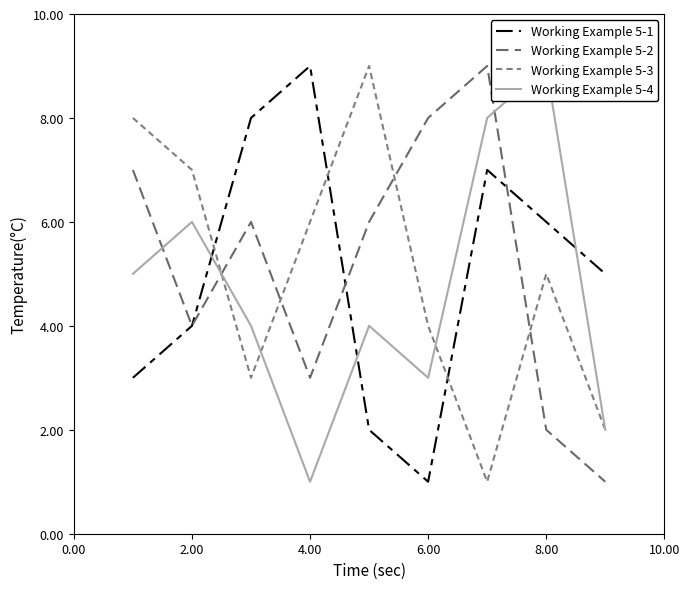

At how many categories does at least one series exceed 3?

9